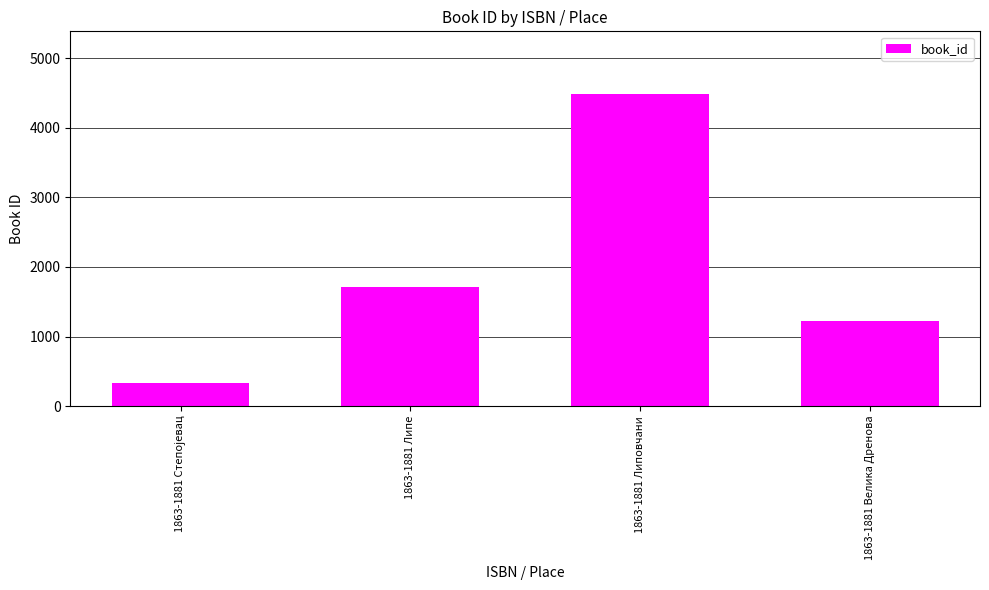

What is the sum of the values at 1863-1881 Липовчани and 1863-1881 Липе?

6195